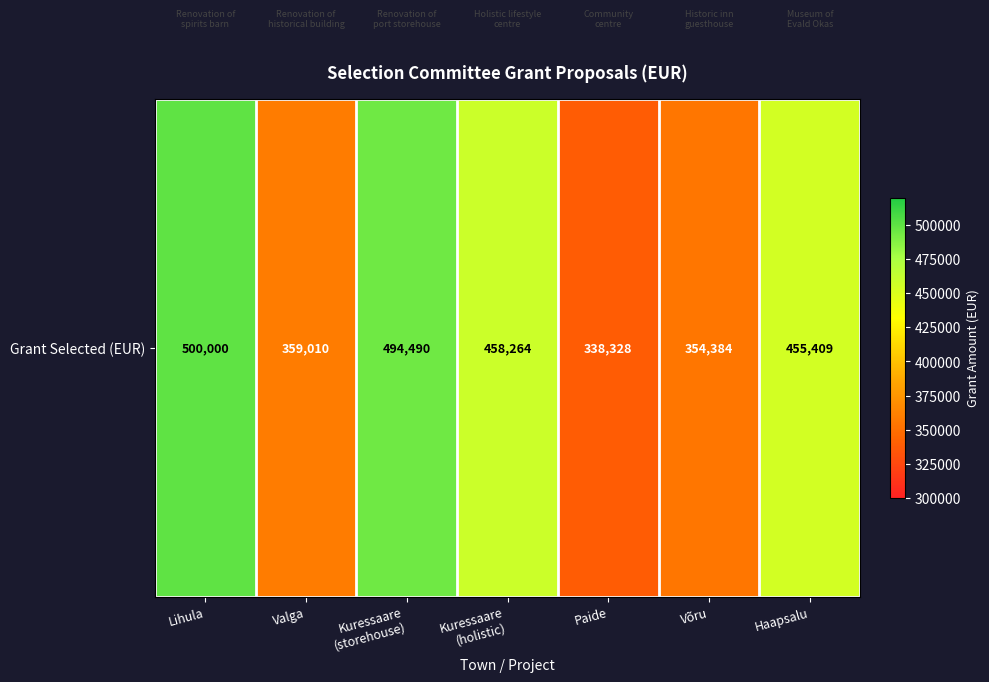

True or false: the data shows 217944.8 at Võru.

False